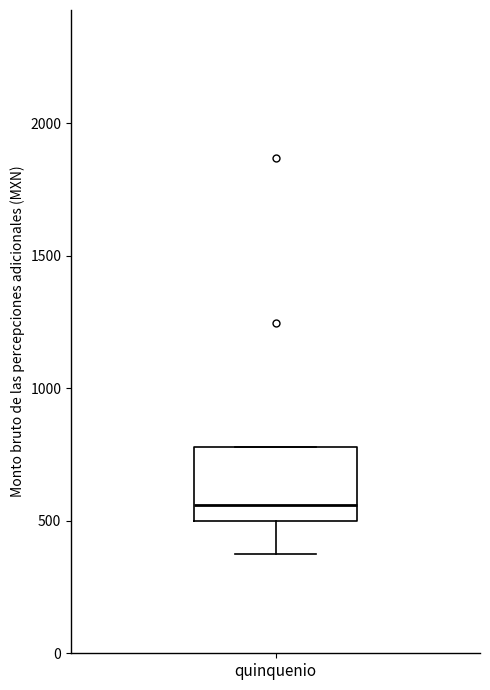

Read this box plot against the y-axis: the position of the median line, the range covered by the box, and the ends of both whiskers. The values are not printed on the chart, so give them approximately, as read against the axis.

median 550, box 500 to 800, whiskers 350 to 800